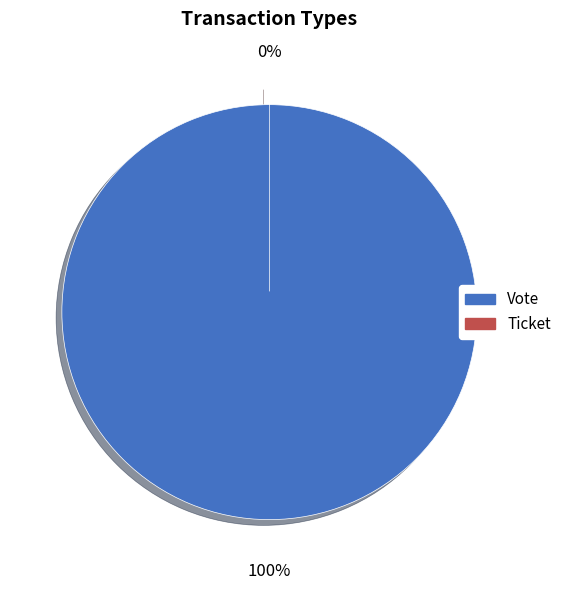

Is it true that Vote is 93% of the pie?

False